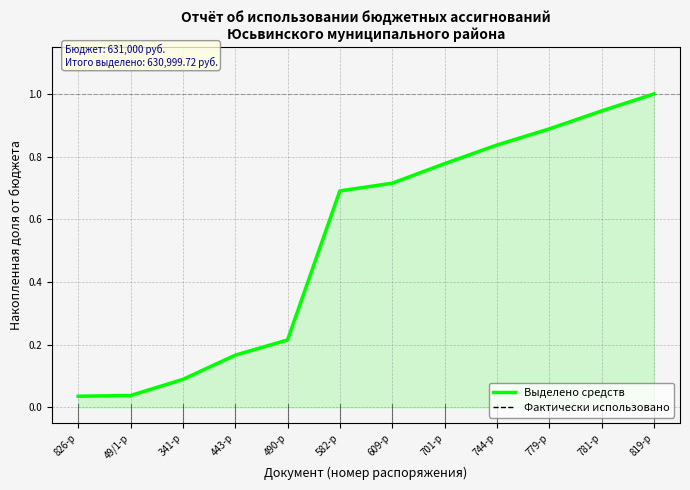

At which label is Фактически использовано closest to 0?

826-р